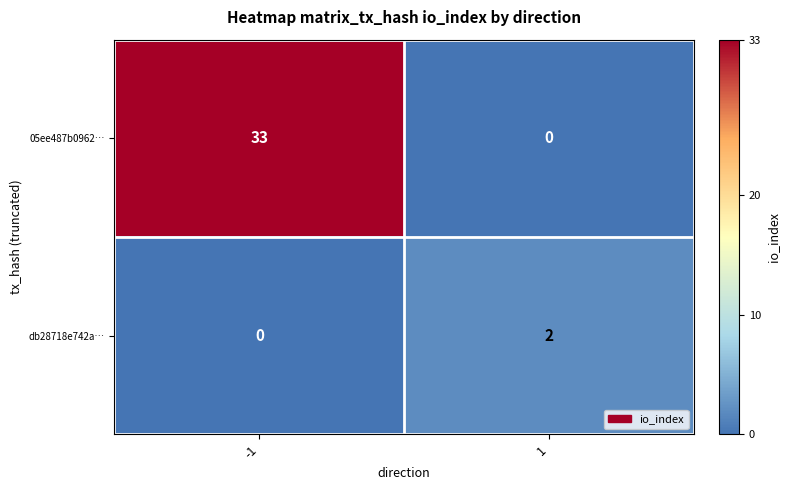

What is the difference between the highest and lowest values at -1?

33